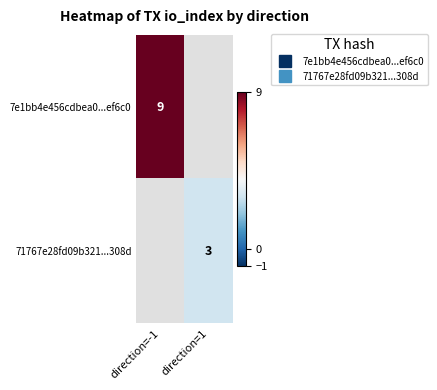

At how many categories does at least one series exceed 4?

1